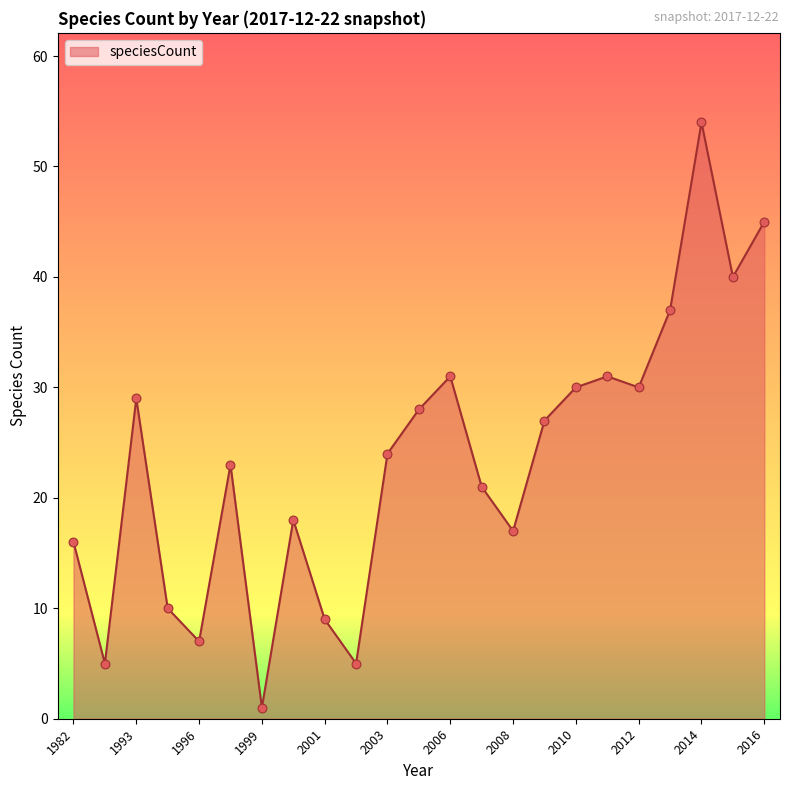

What is the difference between the maximum and minimum values?

53